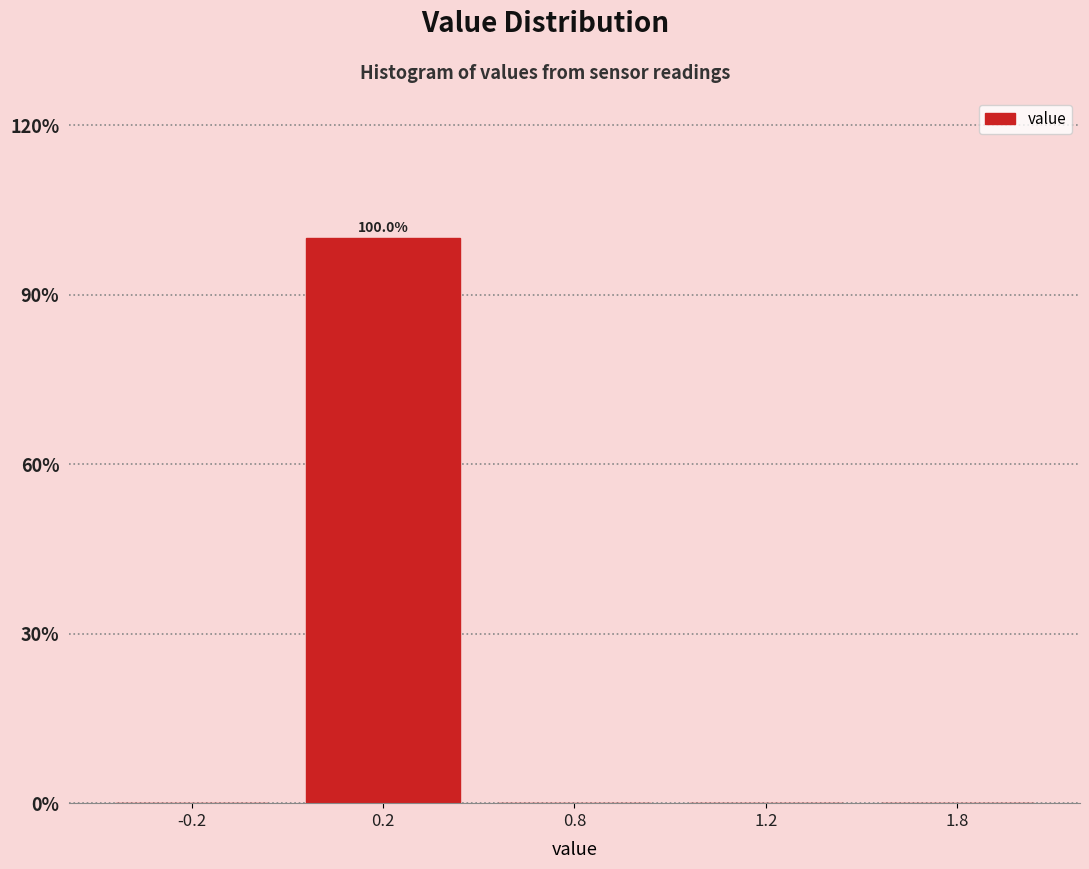

Reading left to right, transcribe all the data shown in this chart.

-0.2=0	0.2=100	0.8=0	1.2=0	1.8=0